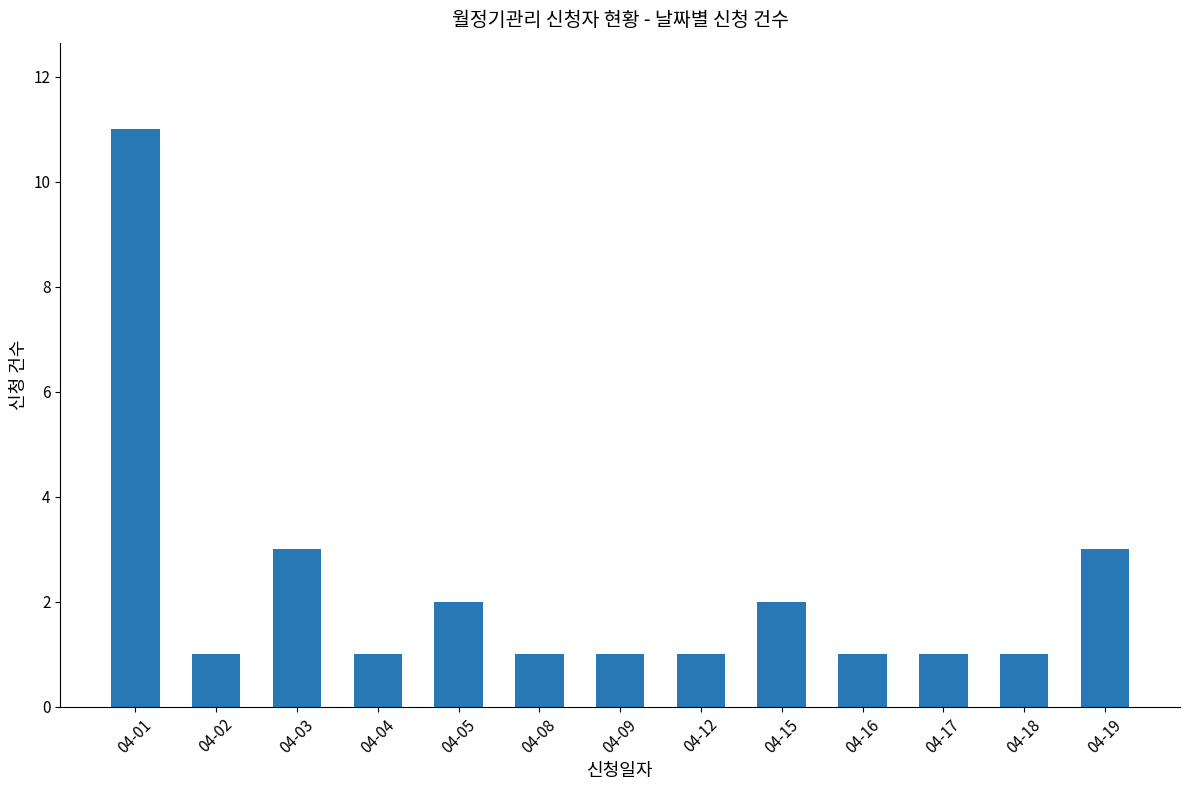

Approximately how many times larger is the value at 04-18 compared to 04-09?

1.0